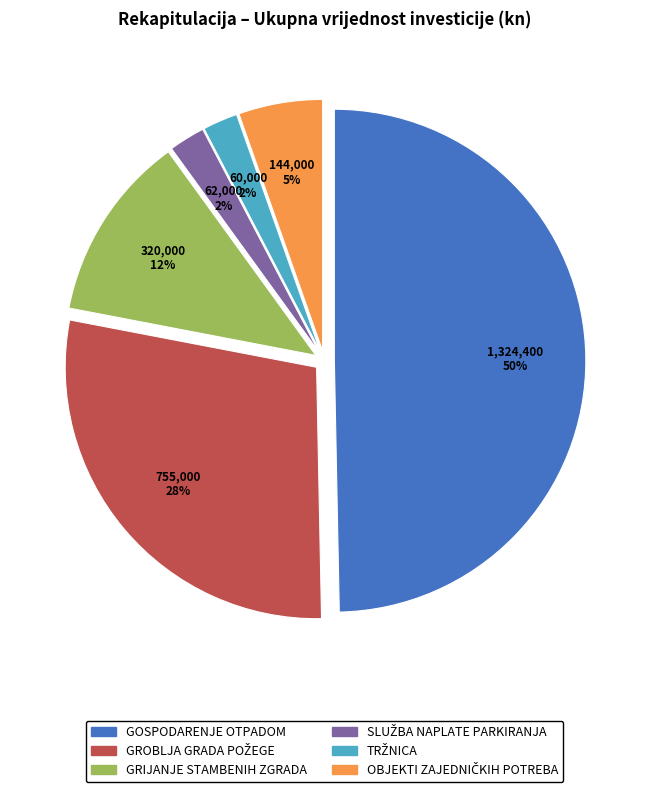

To the nearest percent, what is the average slice percentage?

17%